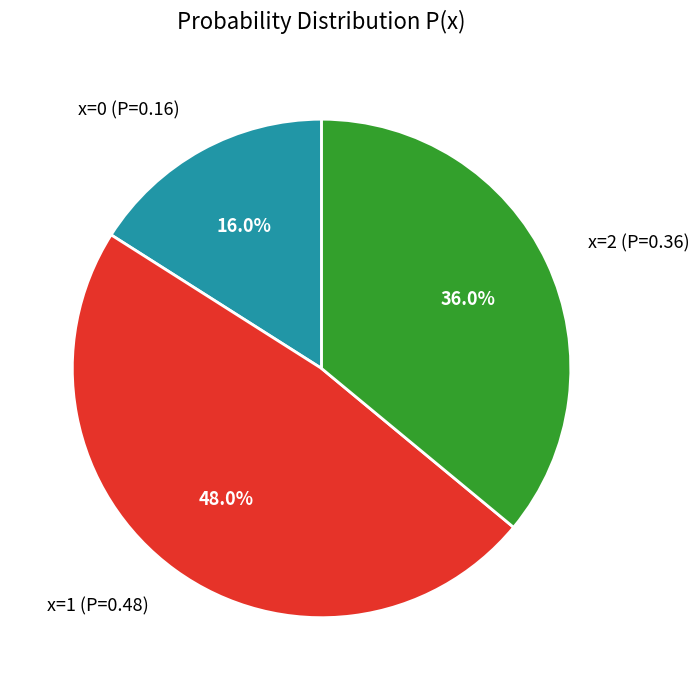

Is there any slice that represents more than half of the pie?

No